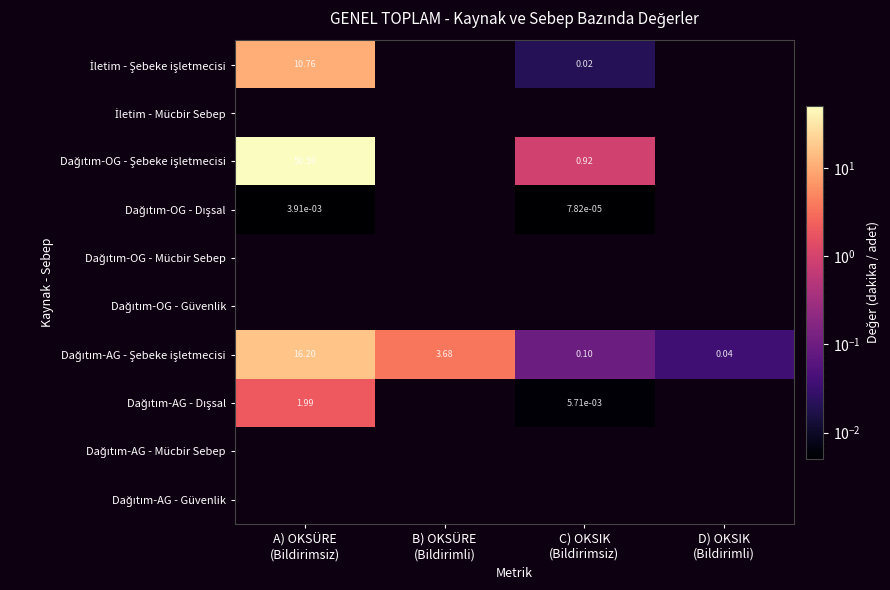

What is the sum of all Dağıtım-AG - Şebeke işletmecisi values?

20.0